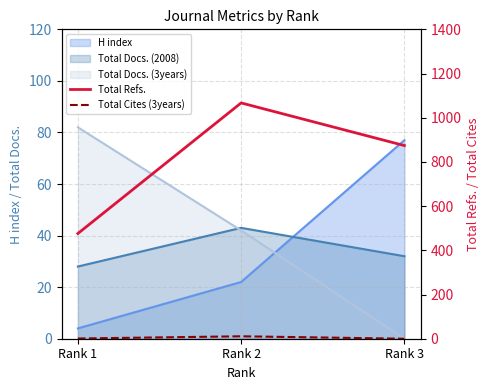

How many values in the Total Refs. series are below 874?

1